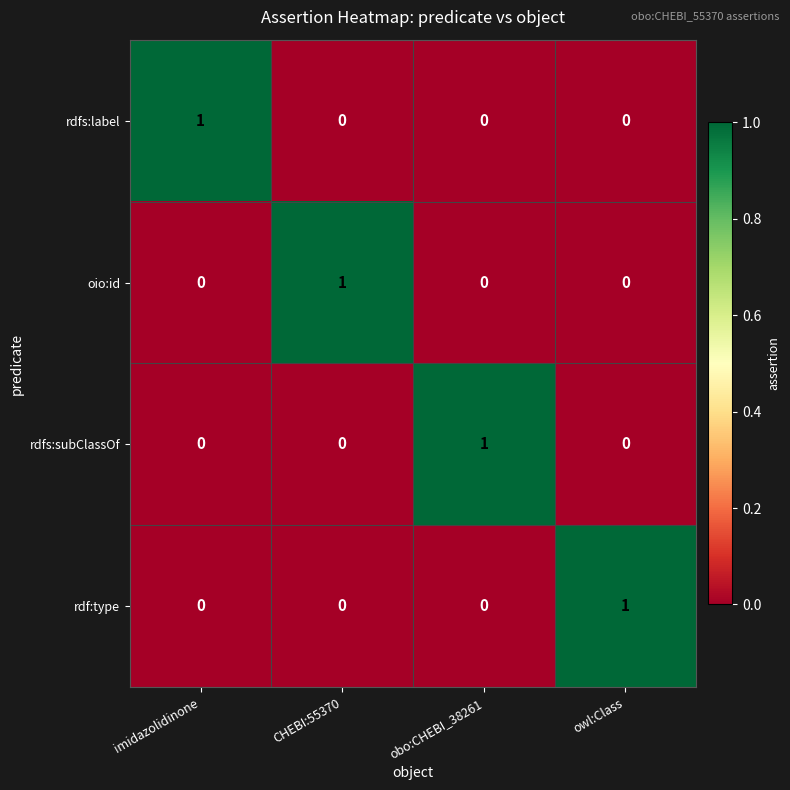

The rdfs:subClassOf series shows -1 at owl:Class. True or false?

False